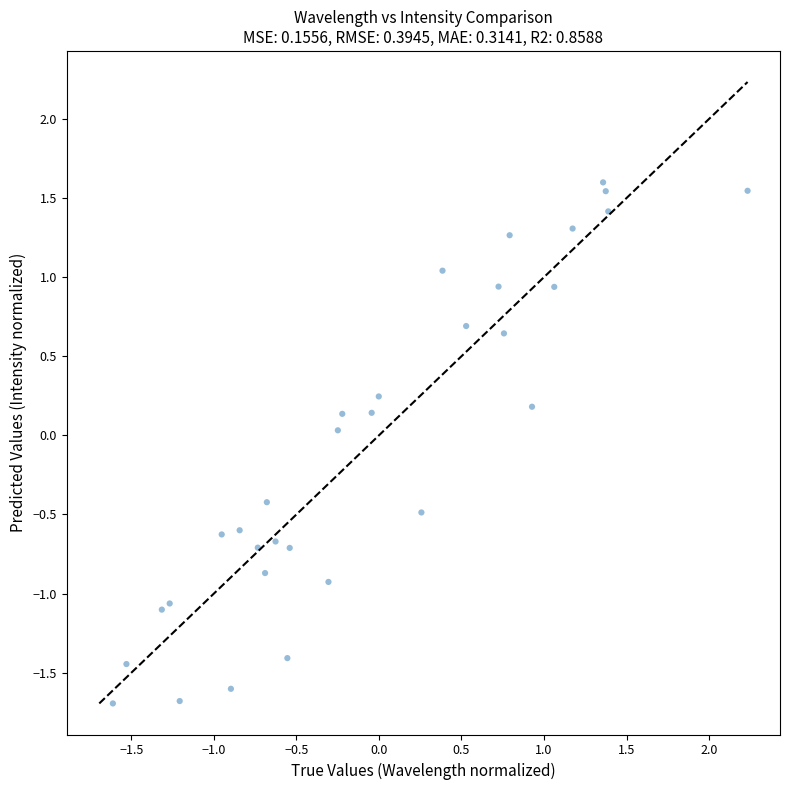

What is the range of Y values (max minus min)?

3.3